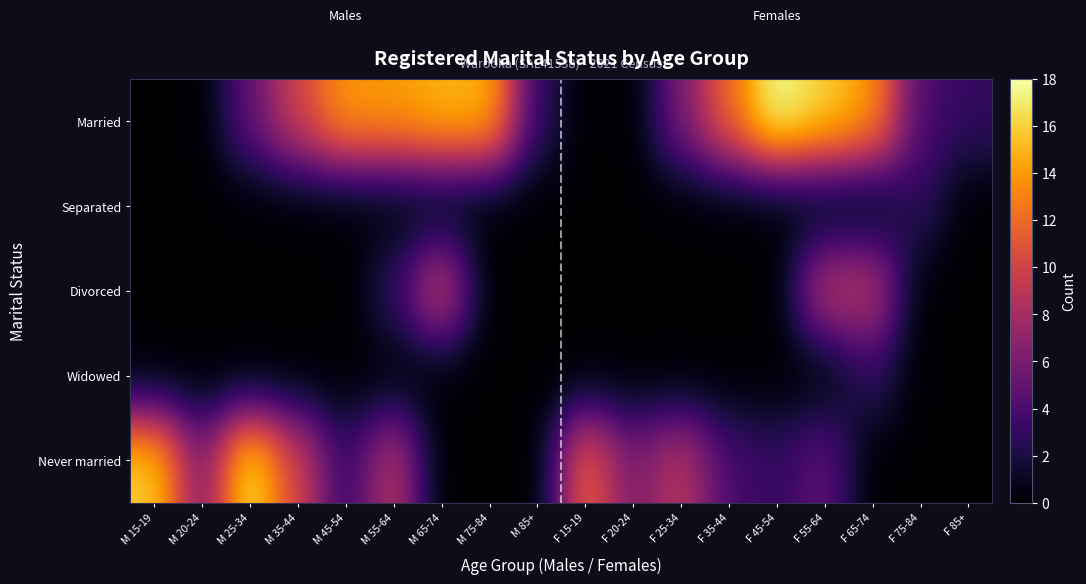

Which has a higher value, M 75-84 or F 45-54?

F 45-54